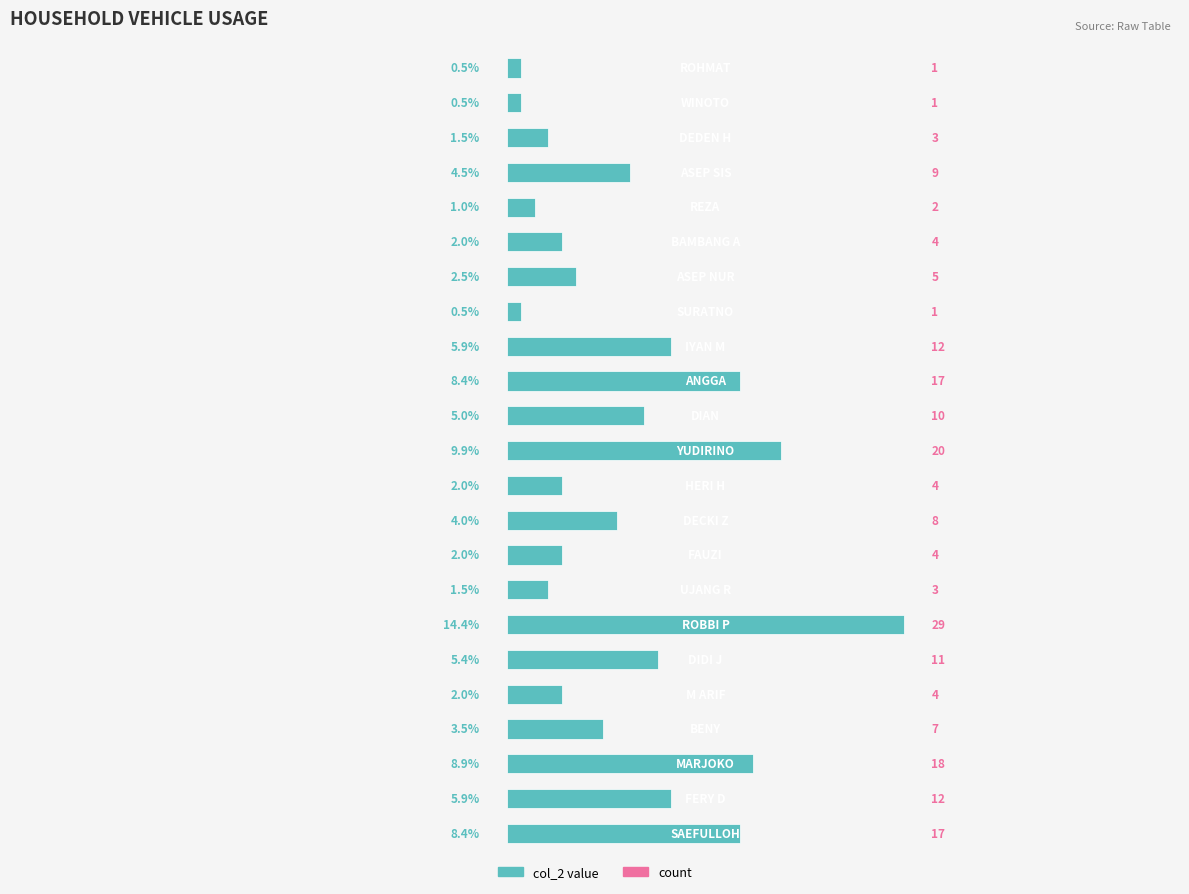

What is the greatest value displayed?

14.4